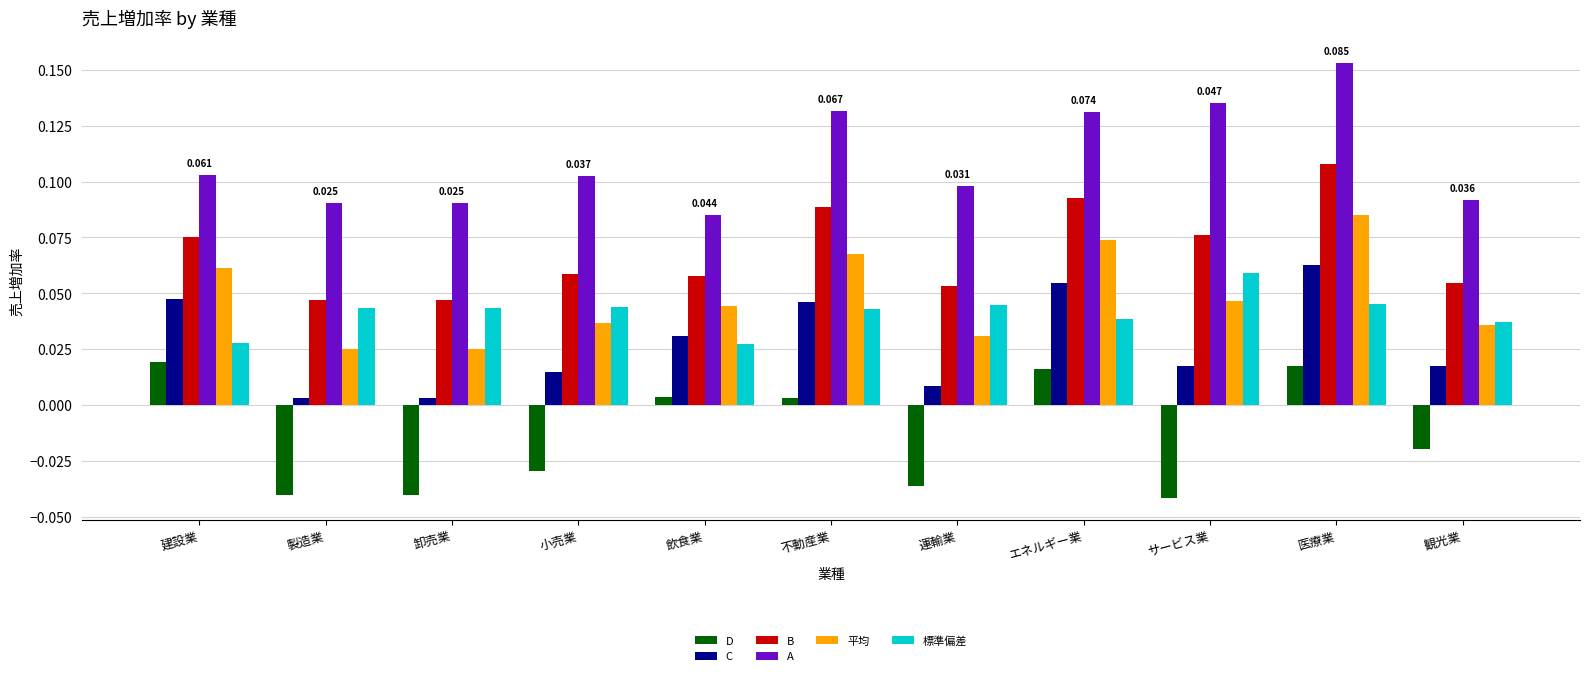

What are all the series names shown in the legend?

D, C, B, A, 平均, 標準偏差